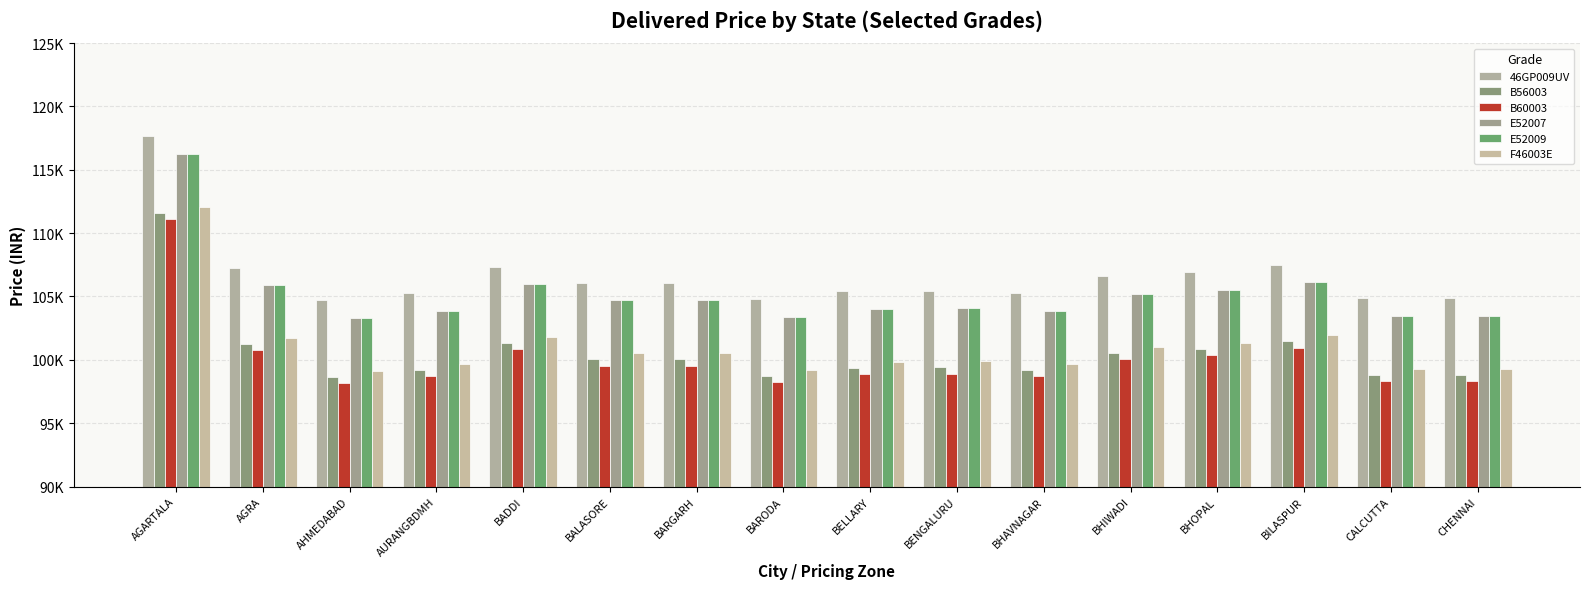

Which series has the largest range (max minus min)?

46GP009UV